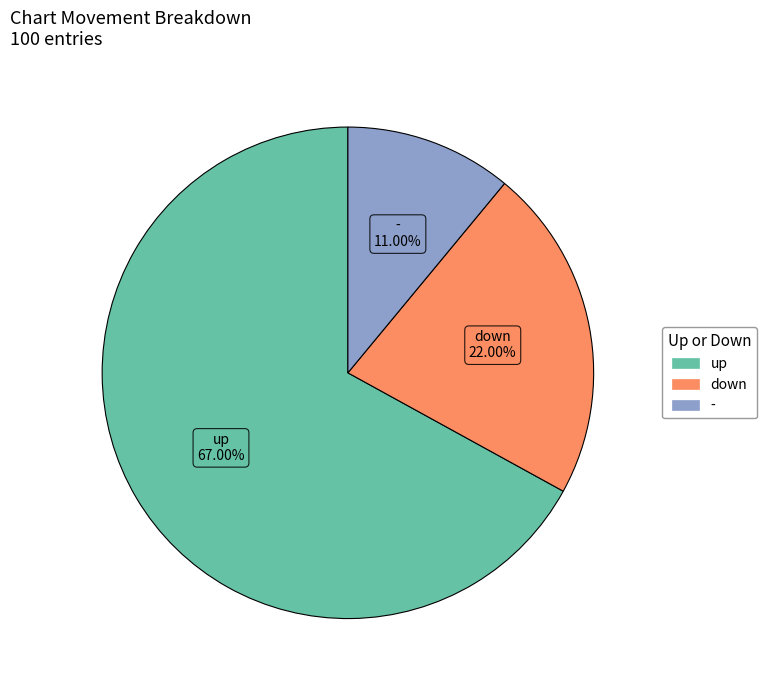

Is the sum of up and - greater than half?

Yes